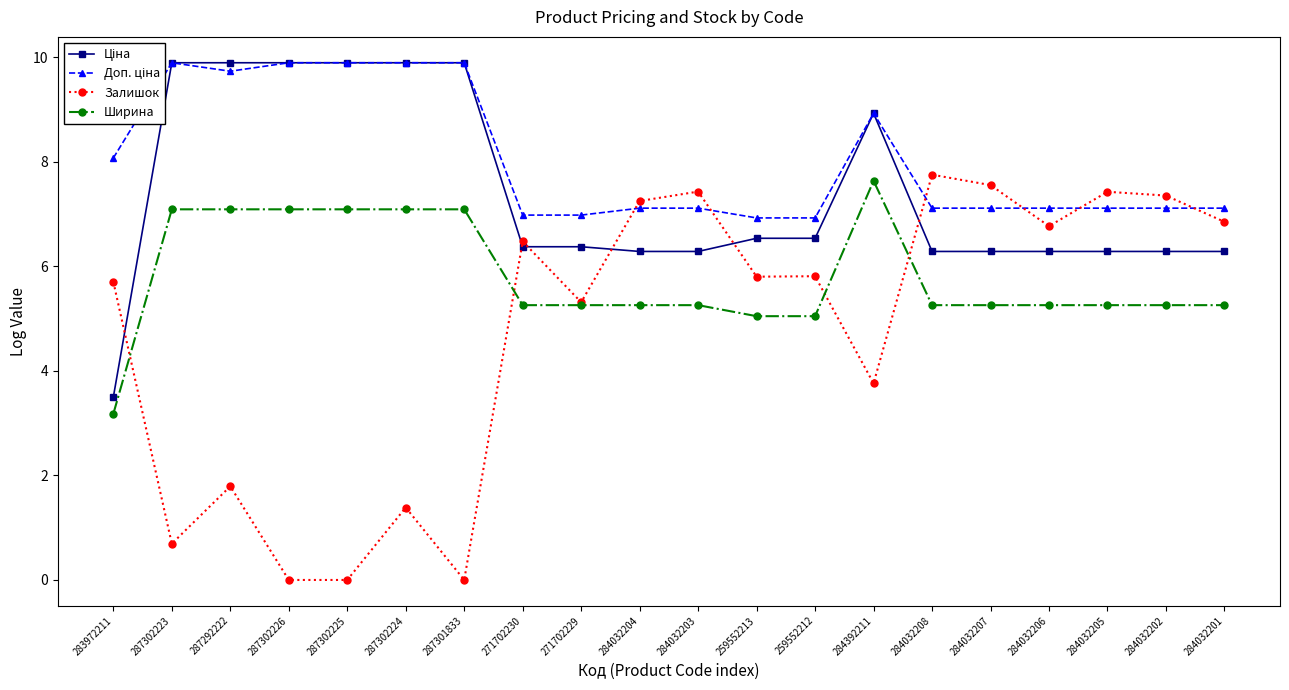

Which series has the widest spread of values?

Залишок